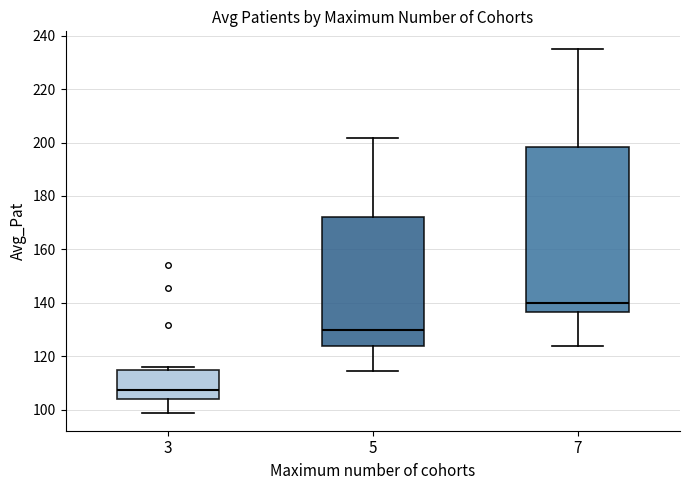

Reading left to right, transcribe this box plot: for each box, give where its median line is, the range the box spans, and where its two whiskers end, as read against the y-axis. The values are not printed on the chart, so give them approximately, as read against the axis.

3: median 108, box 104 to 114, whiskers 98 to 116
5: median 130, box 124 to 172, whiskers 114 to 202
7: median 140, box 136 to 198, whiskers 124 to 234